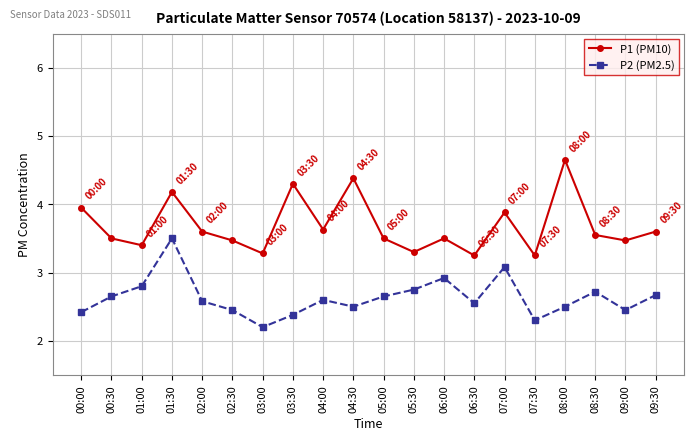

Which category has the lowest value in the P2 (PM2.5) series?

03:00